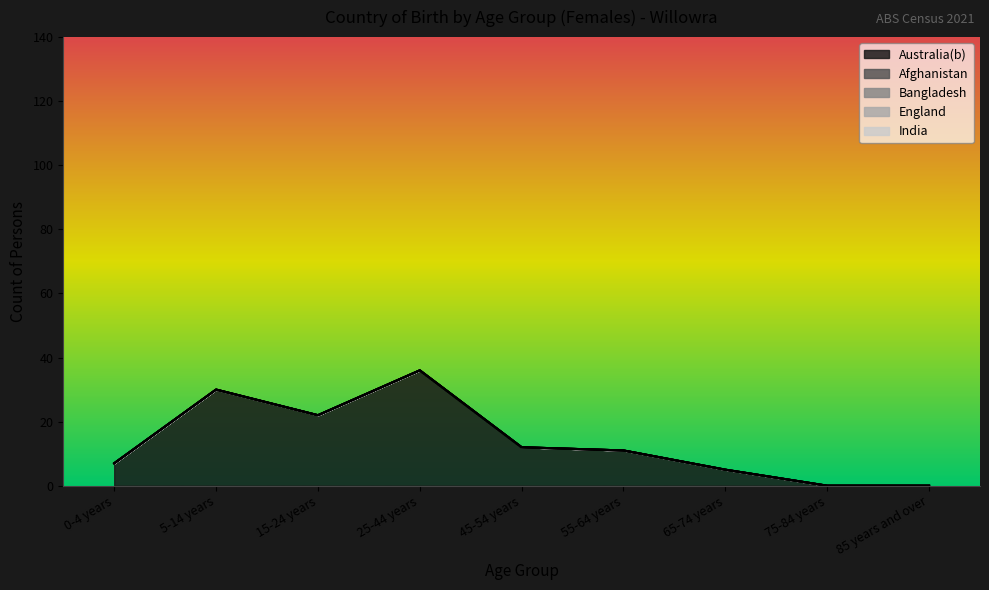

Rank the categories by Australia(b) value from highest to lowest.

25-44 years, 5-14 years, 15-24 years, 45-54 years, 55-64 years, 0-4 years, 65-74 years, 75-84 years, 85 years and over